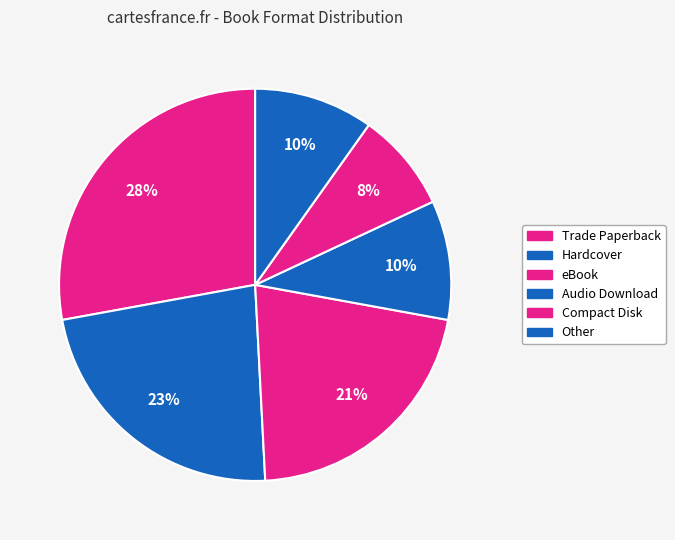

Which category has the smallest portion of the pie?

Compact Disk